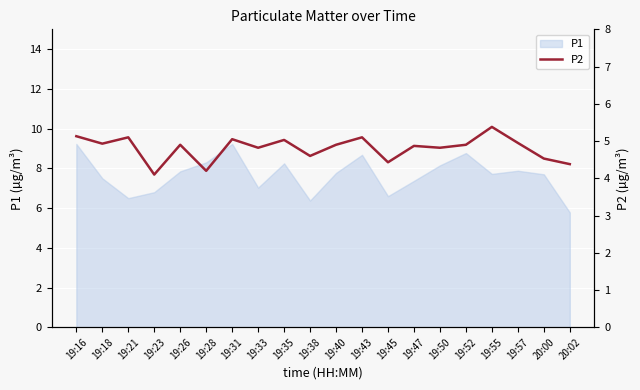

What position from the left is 19:40?

11